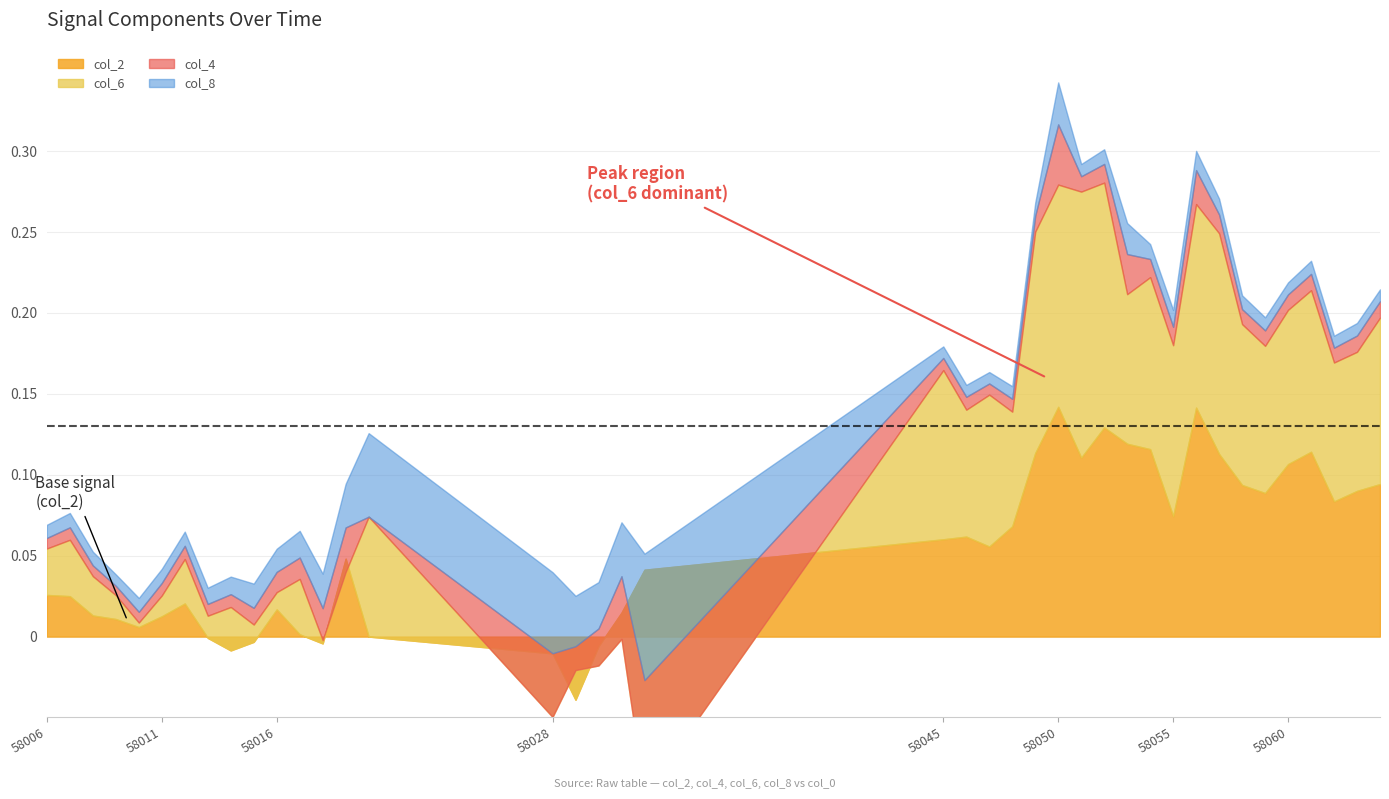

How many intersections are there between col_2 and col_4?

7